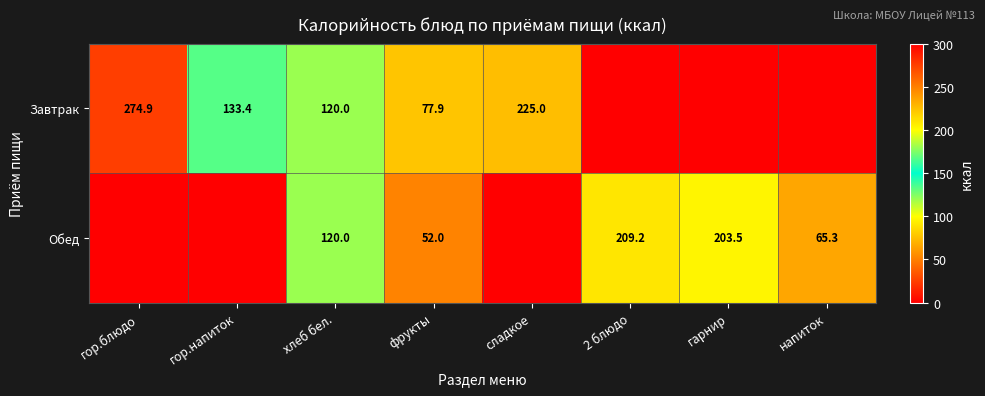

What is the difference between the Завтрак values at фрукты and сладкое?

147.1